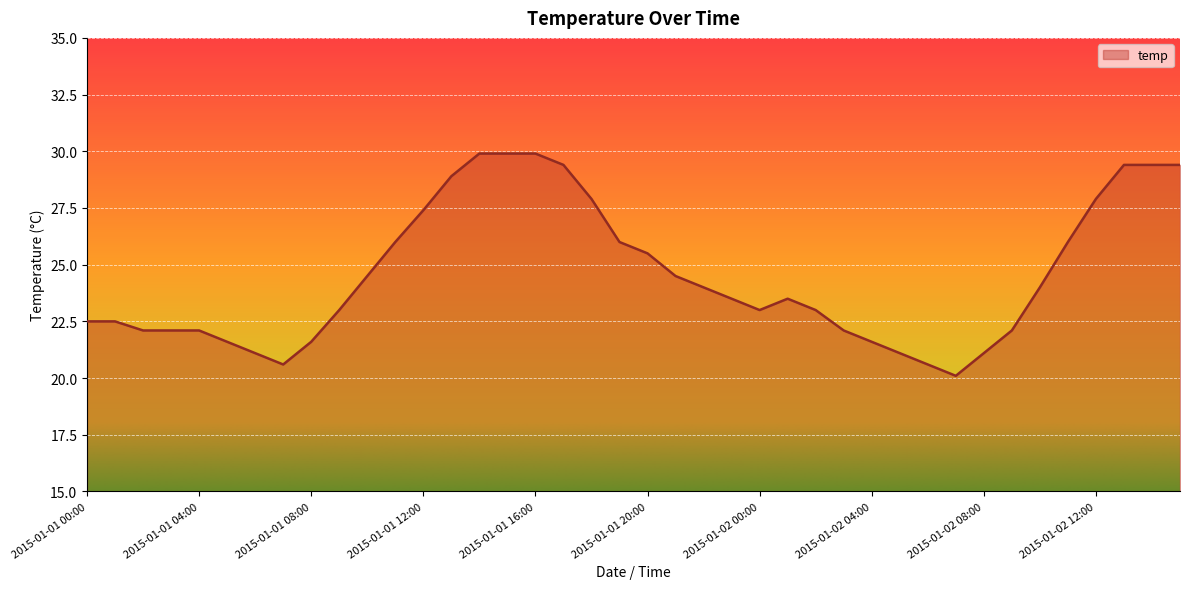

What is the greatest value displayed?

29.9